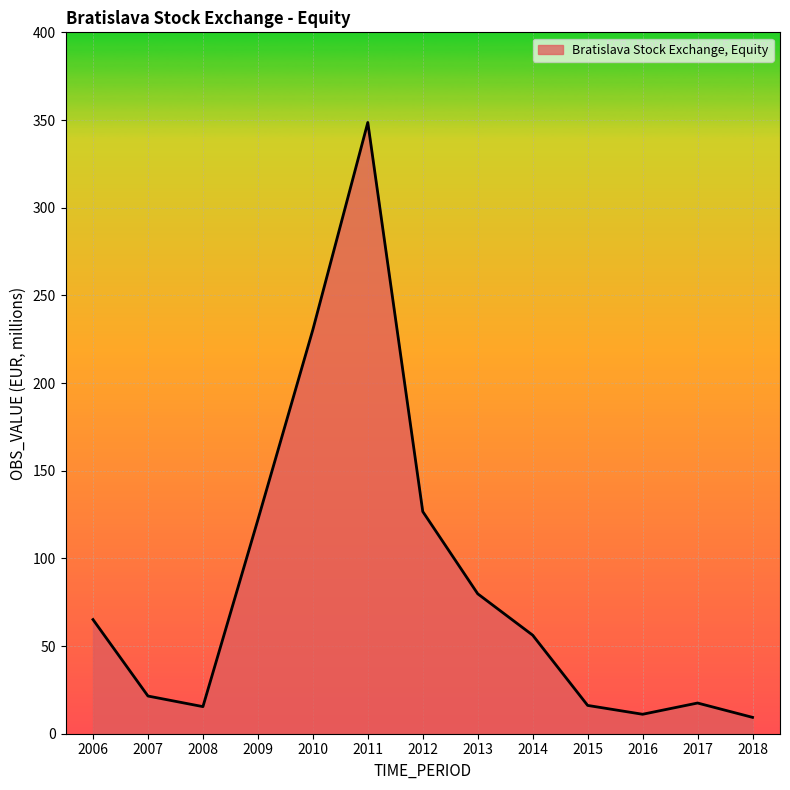

What is the greatest value displayed?

348.6